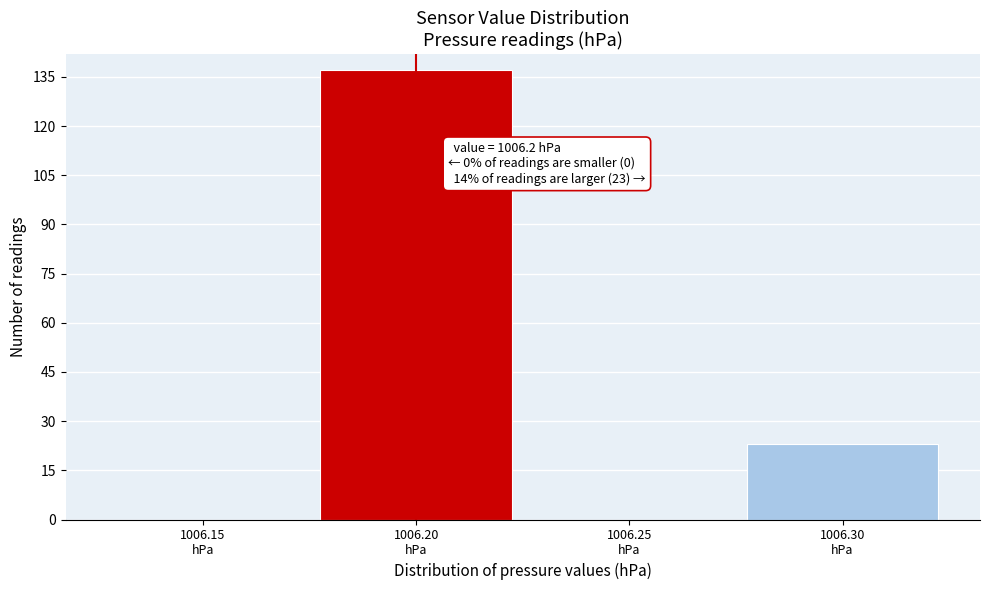

What is the maximum value shown in the chart?

137